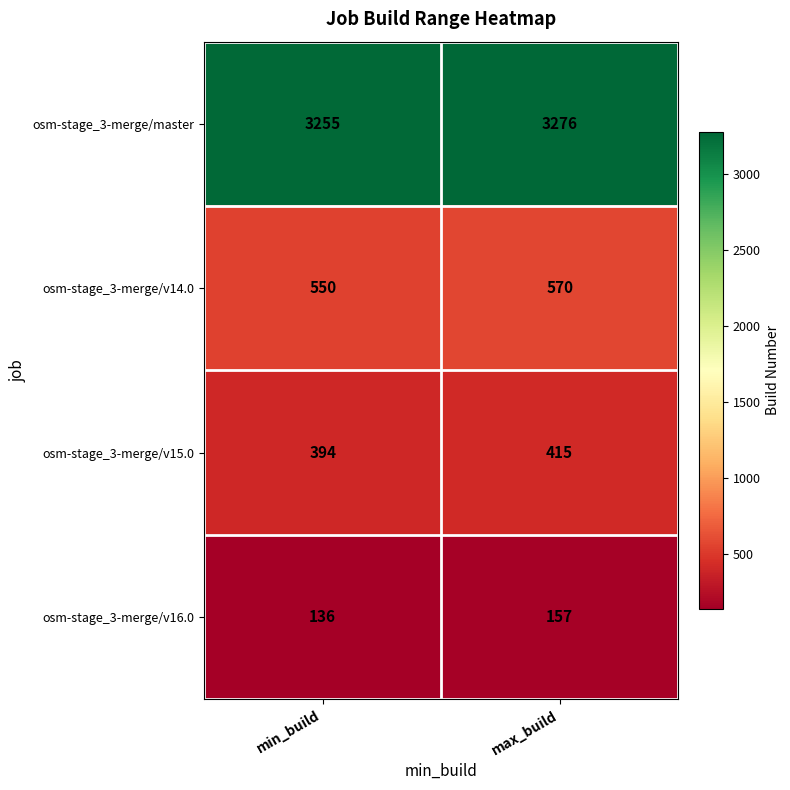

How many categories are shown in the chart?

2